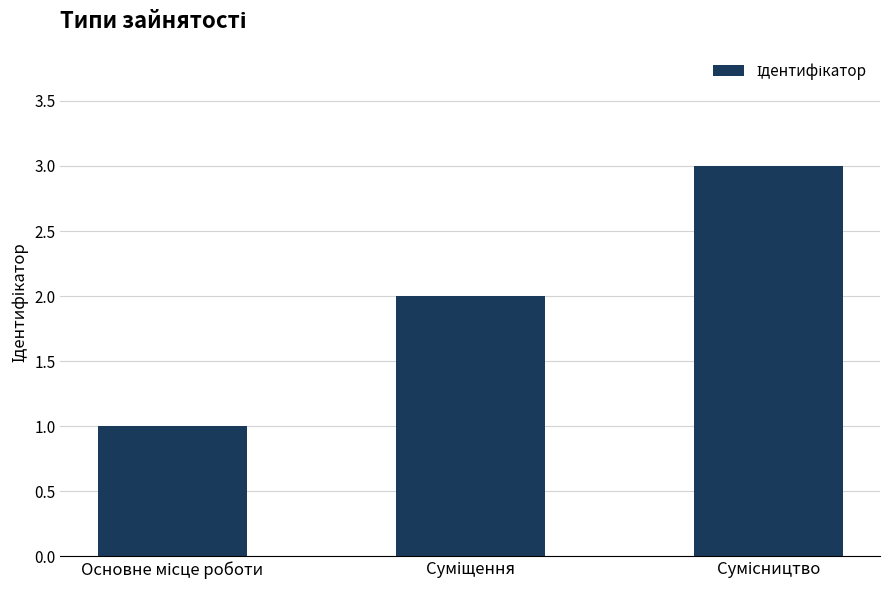

Reading left to right, transcribe all the data shown in this chart.

1	2	3